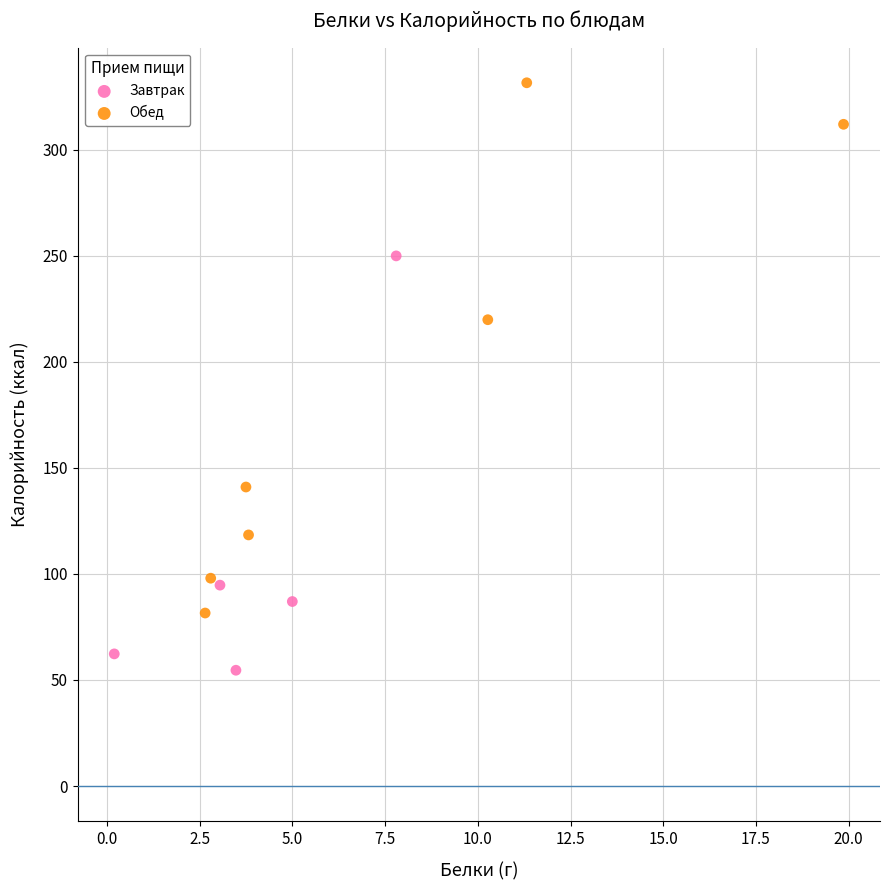

Which series reaches the maximum Y coordinate?

Обед